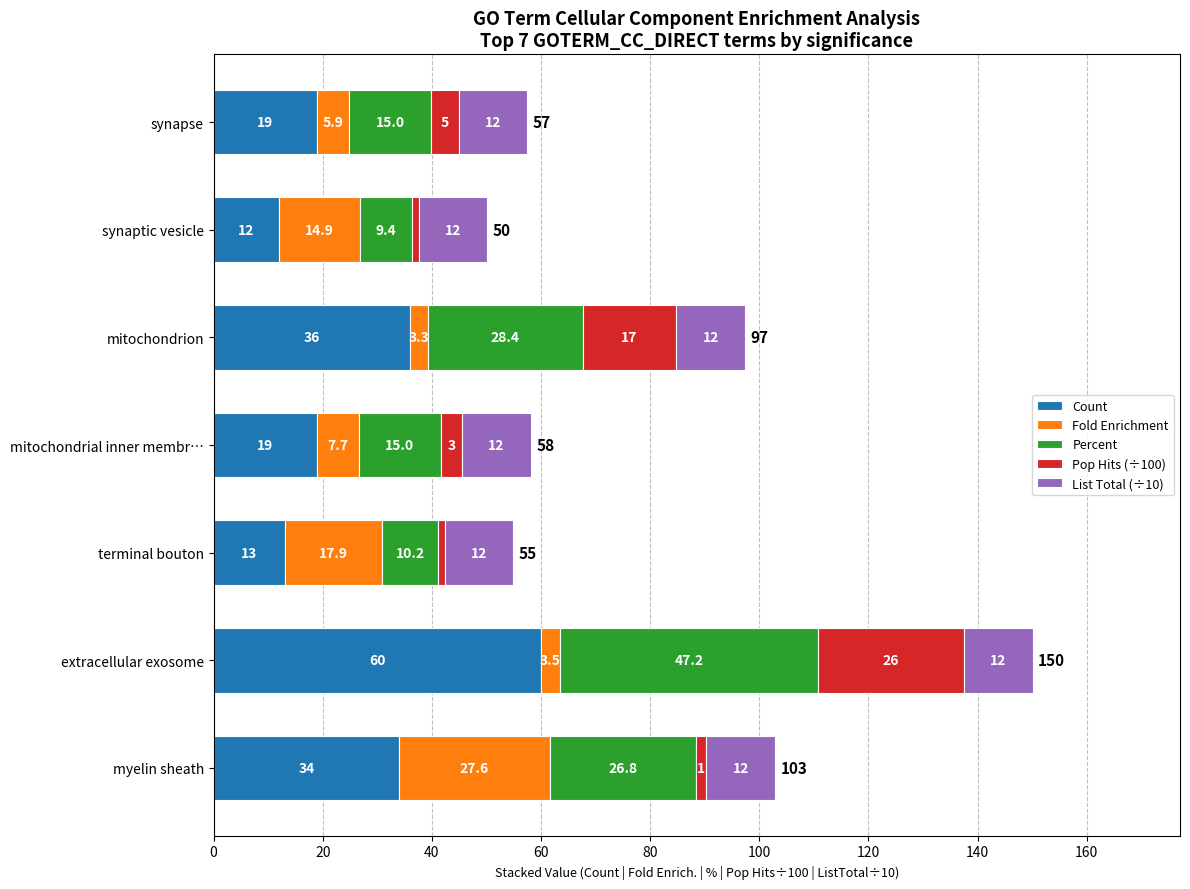

Which category has the highest value in the Count series?

extracellular exosome